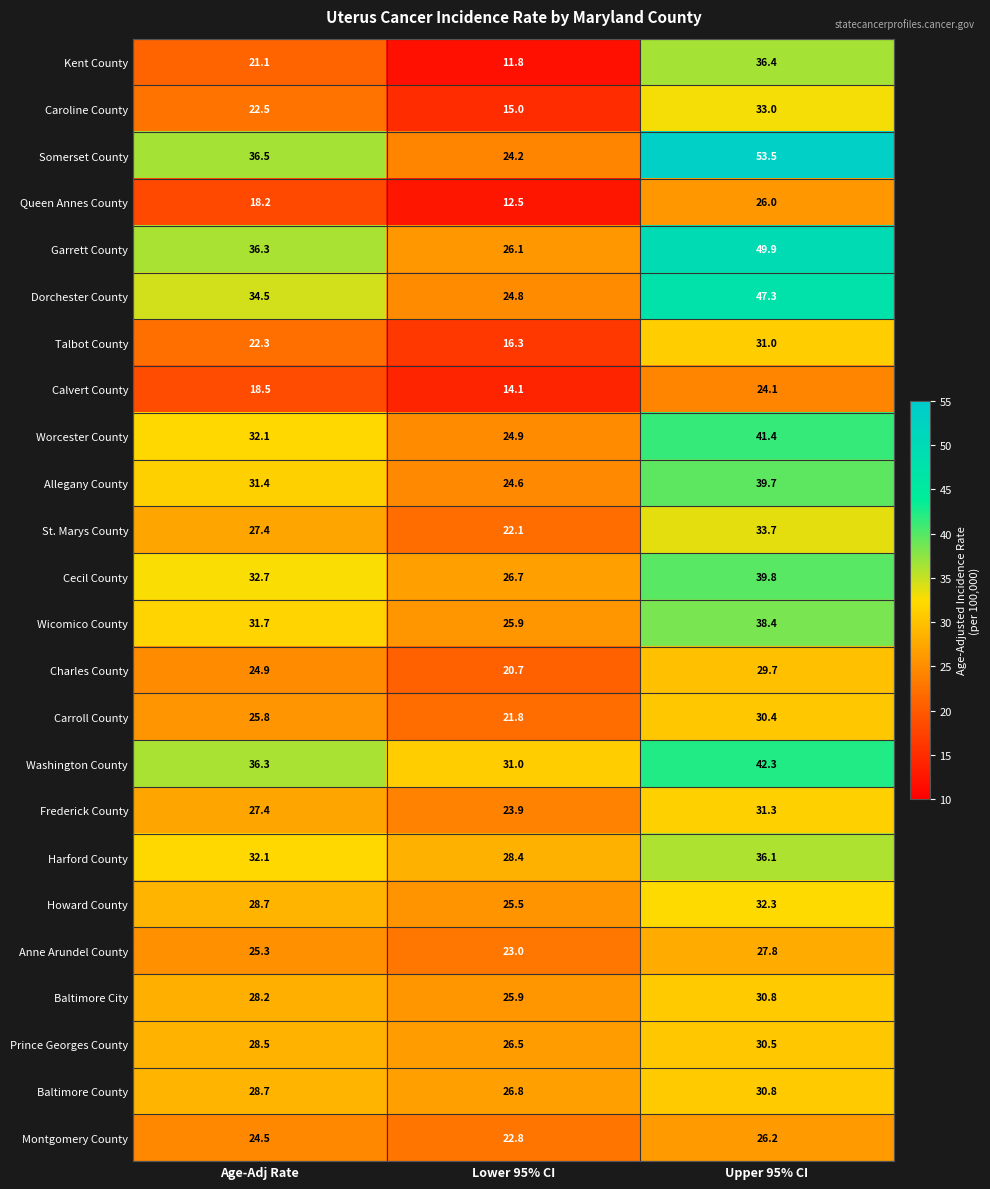

Read the Baltimore County value at Upper 95% CI.

30.8